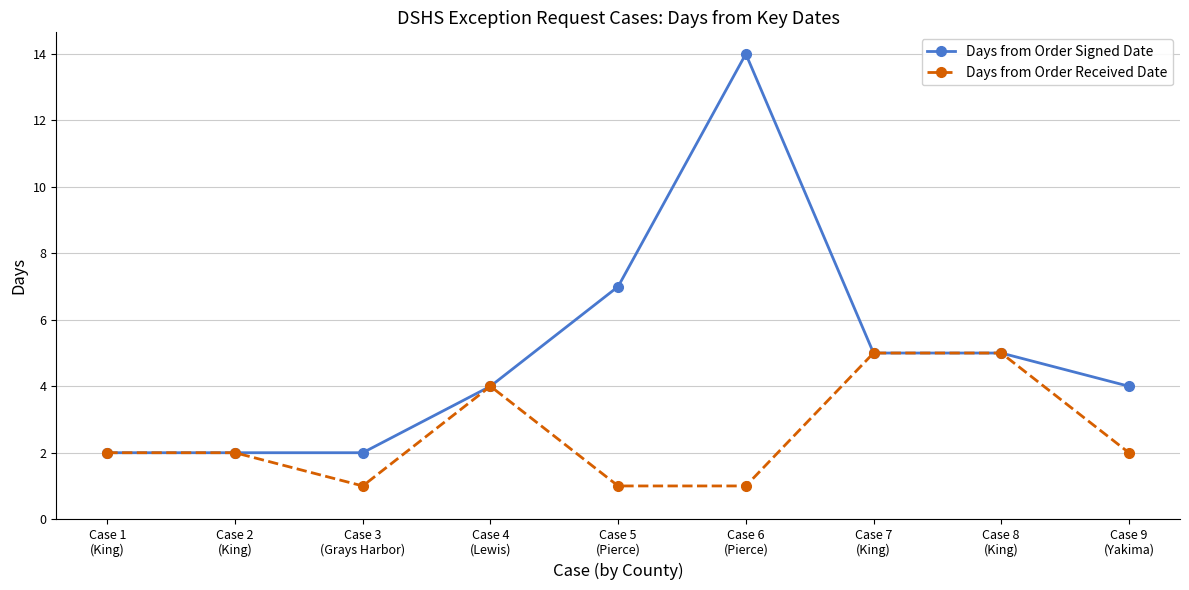

What is the difference between the Days from Order Received Date values at Case 5
(Pierce) and Case 2
(King)?

1